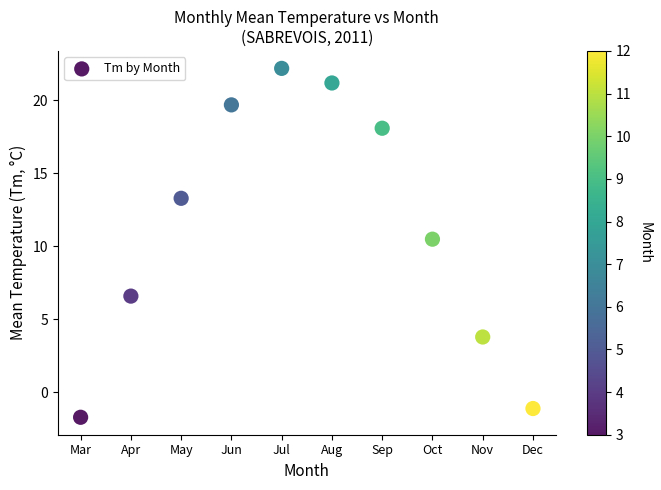

What Y value in the scatter plot is closest to 10?

10.5